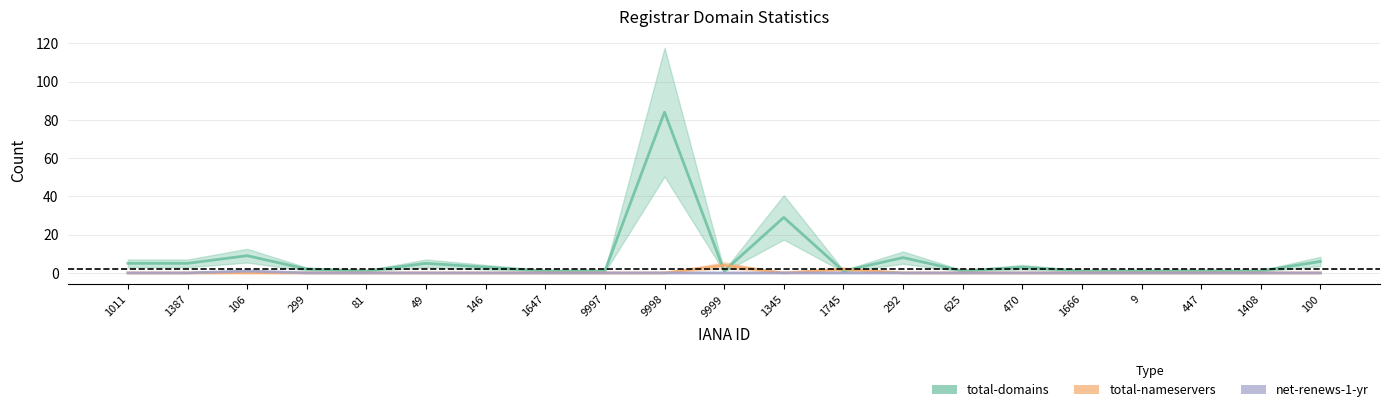

What is the label of the 5th point from the right?

1666